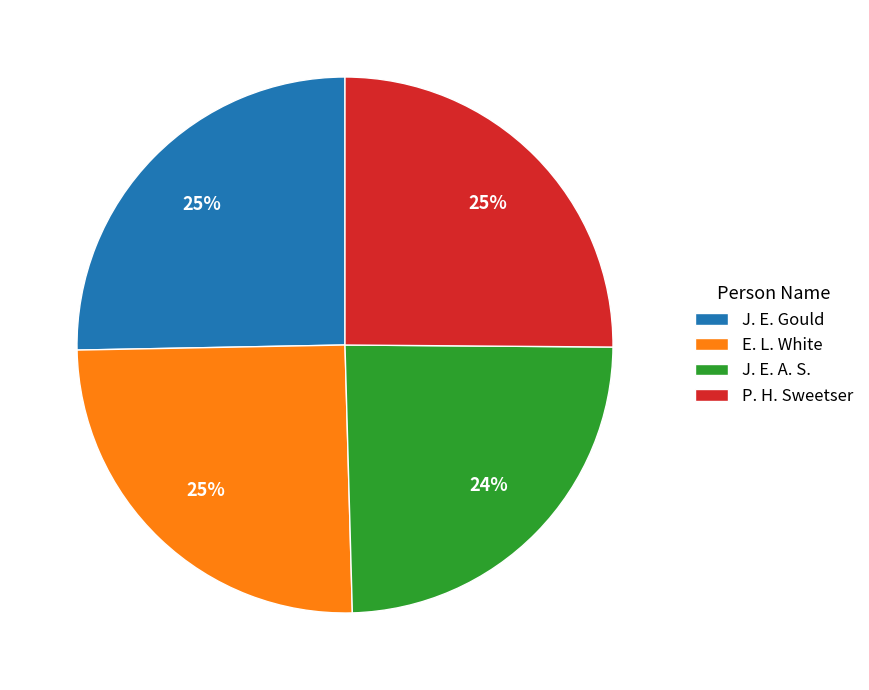

What percentage is the J. E. Gould slice, to the nearest percent?

25%